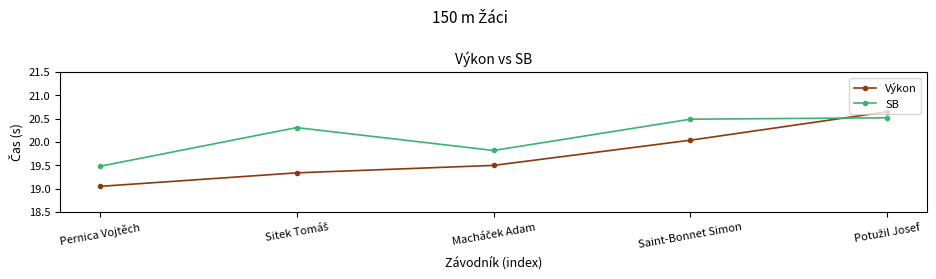

Count the SB values in the range 19 to 20.

2